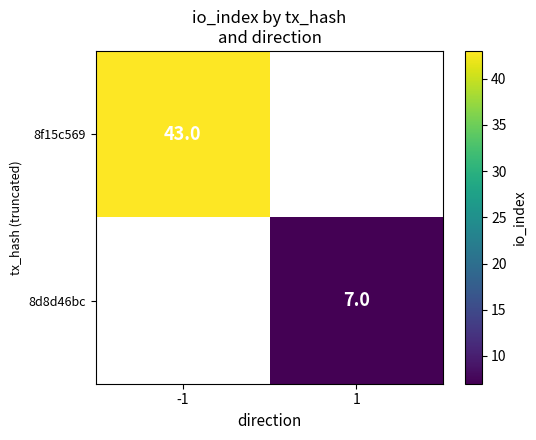

The value of 8f15c569 at -1 is 43. True or false?

True